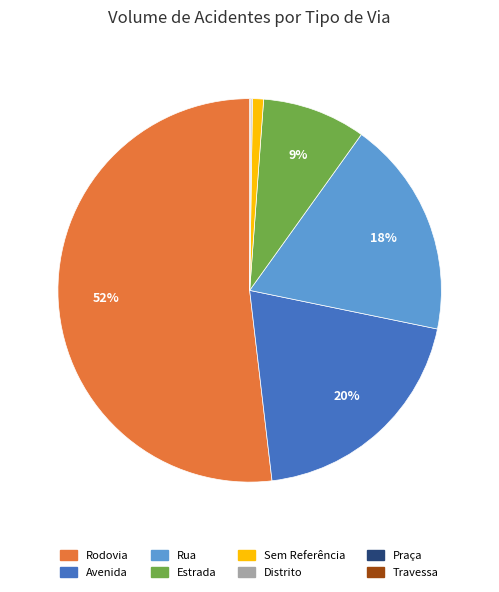

To the nearest percent, what is the difference between the largest and smallest slice percentages?

52%